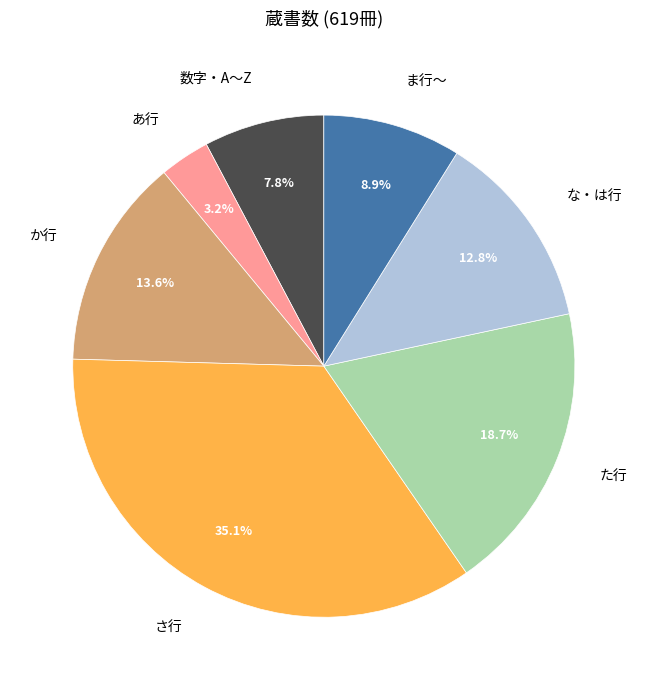

True or false: 数字・A～Z accounts for 15% of the total.

False